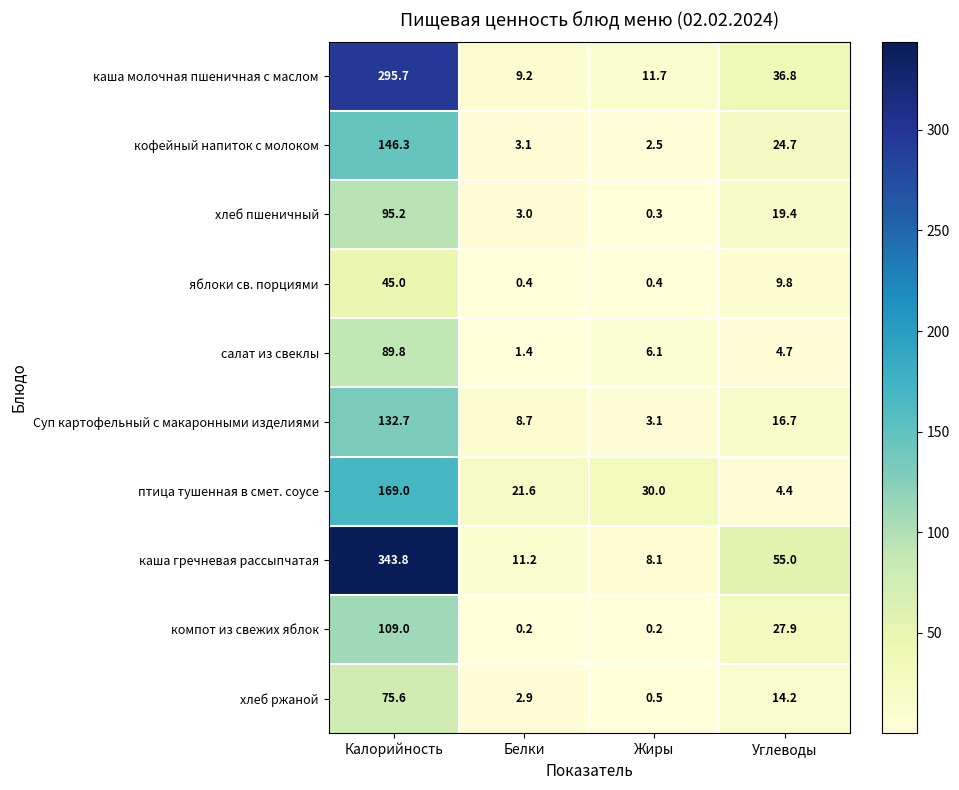

The value of хлеб ржаной at Жиры is 0.9. True or false?

False